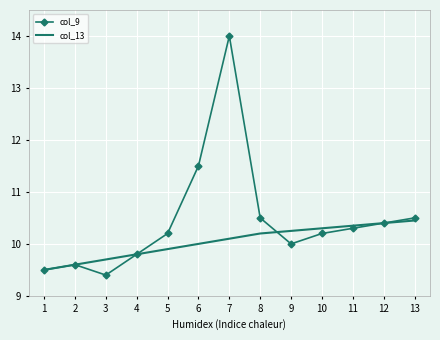

Which label corresponds to the largest value in the chart?

7